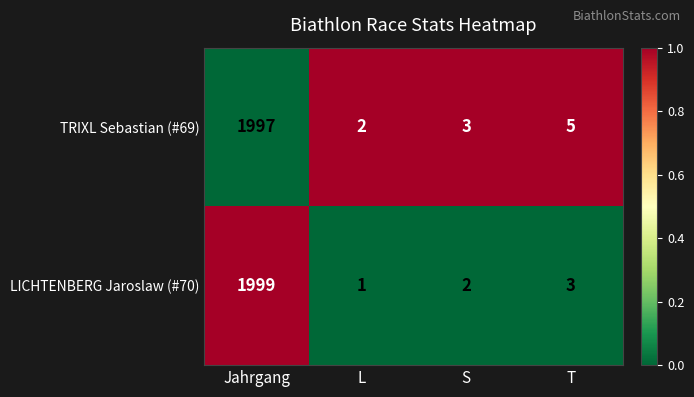

Which series has the largest total across all categories?

TRIXL Sebastian (#69)